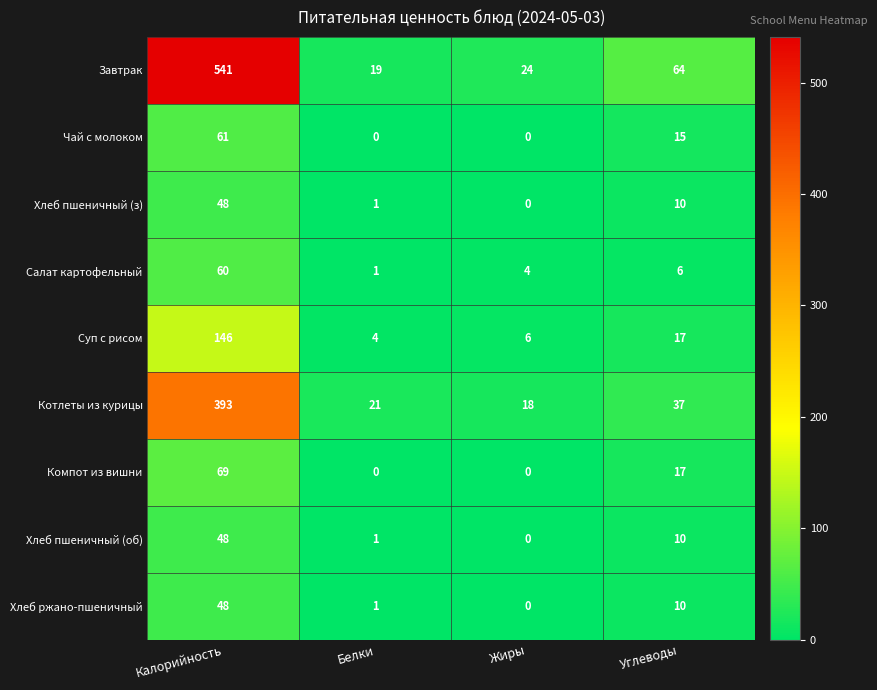

Which series has the largest range (max minus min)?

Завтрак